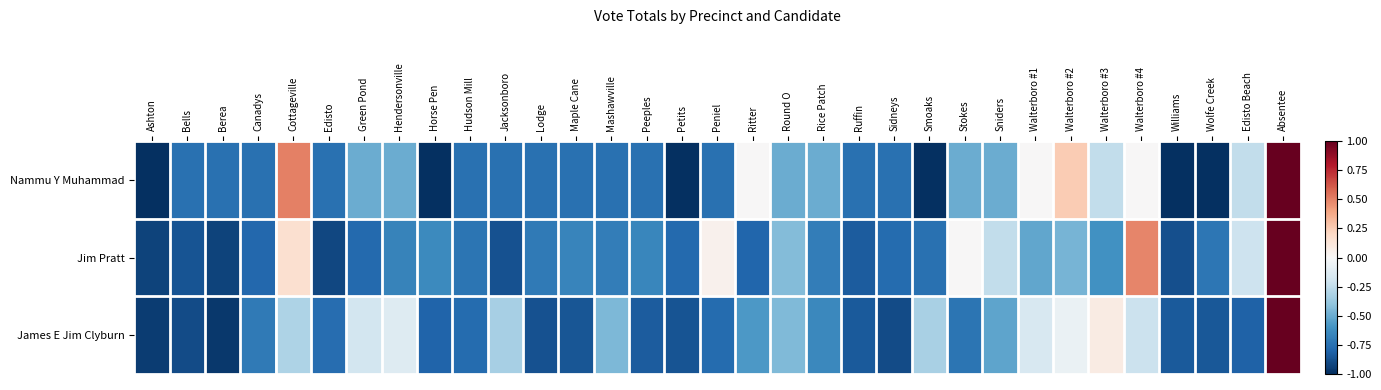

What is the spread (max minus min) of values at Bells?

0.1